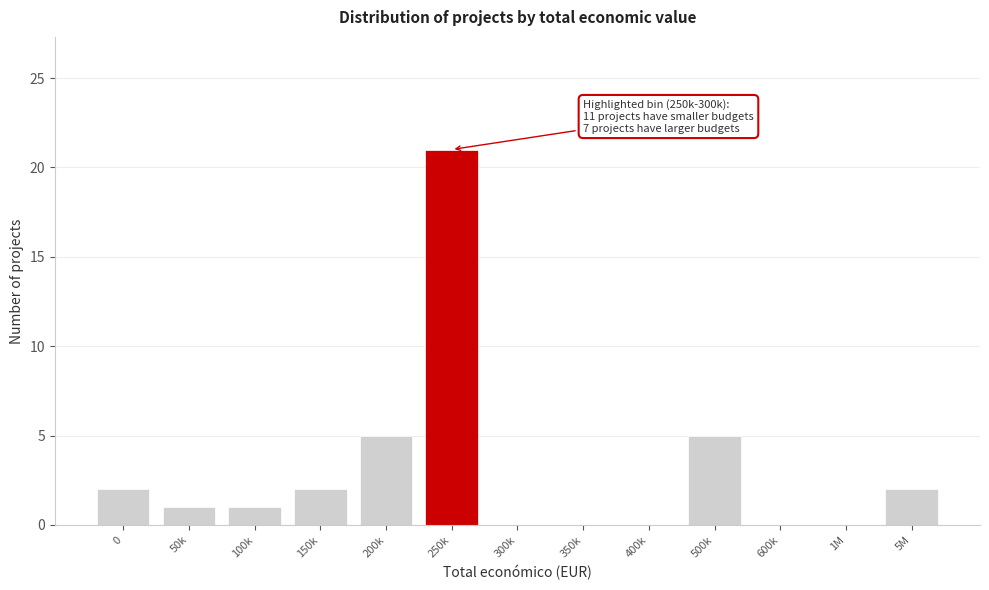

Reading left to right, extract all data points from this chart.

0=2	50k=1	100k=1	150k=2	200k=5	250k=21	300k=0	350k=0	400k=0	500k=5	600k=0	1M=0	5M=2